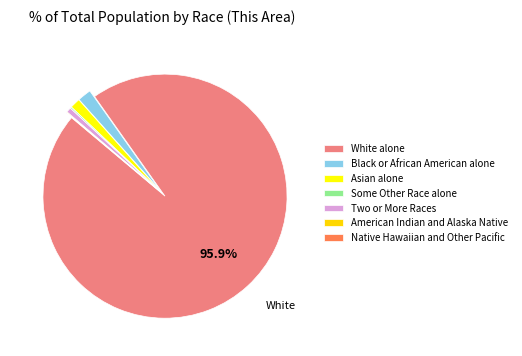

Which category has the biggest portion of the pie?

White alone